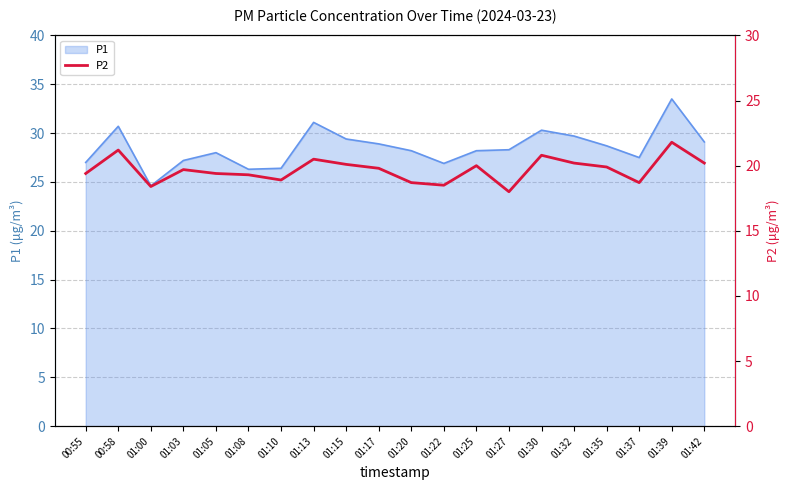

What is the difference between the maximum and minimum values?

3.8